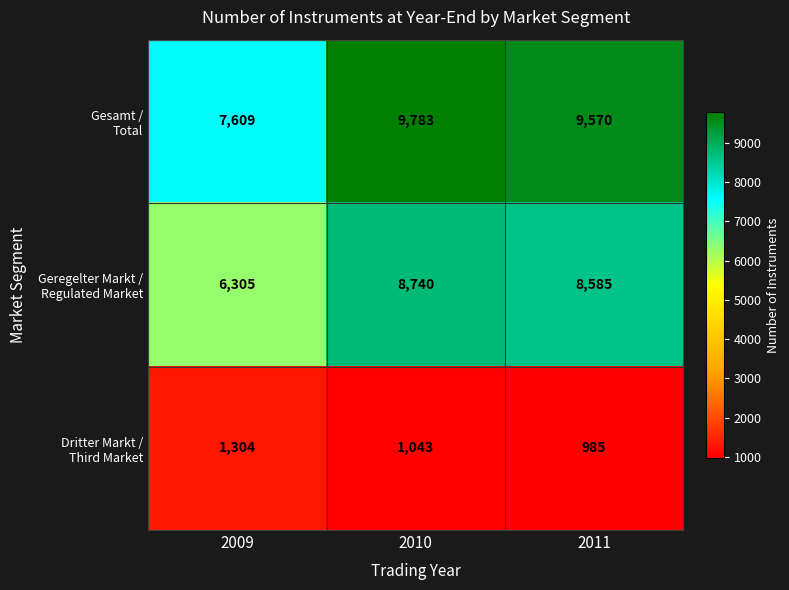

What is the smallest value displayed?

985